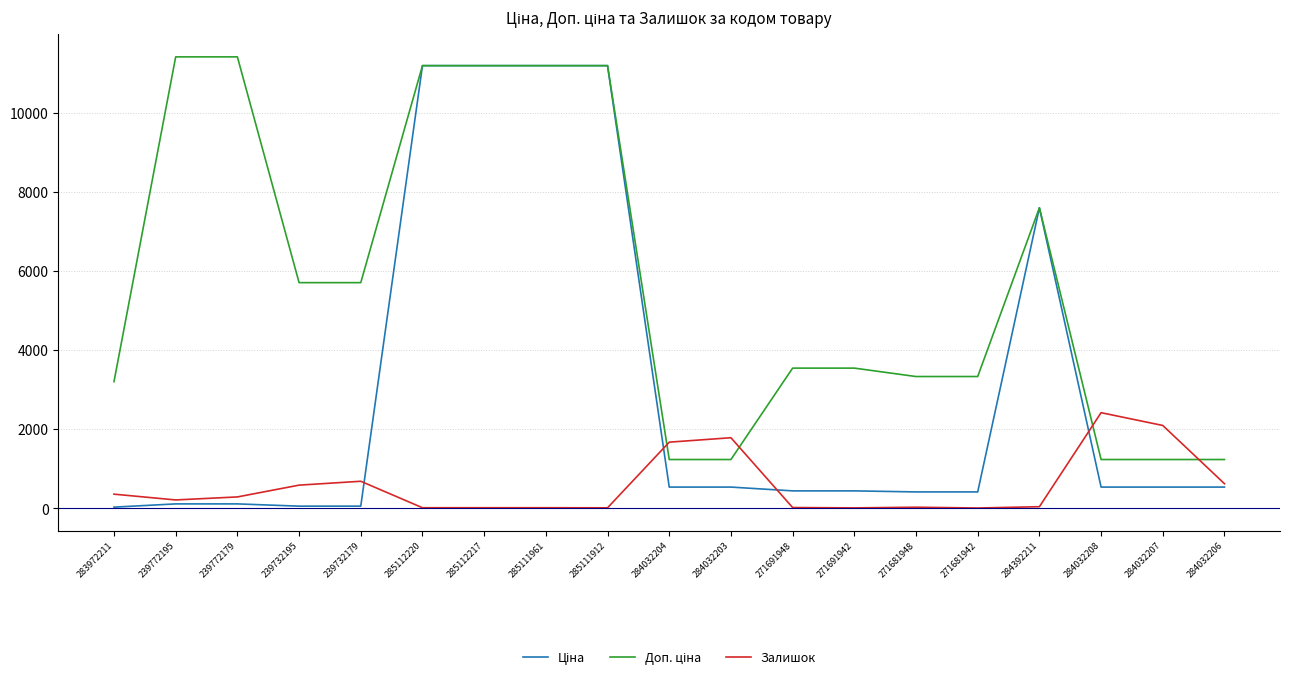

True or false: Залишок has a value of 214.0 at 239772195.

True